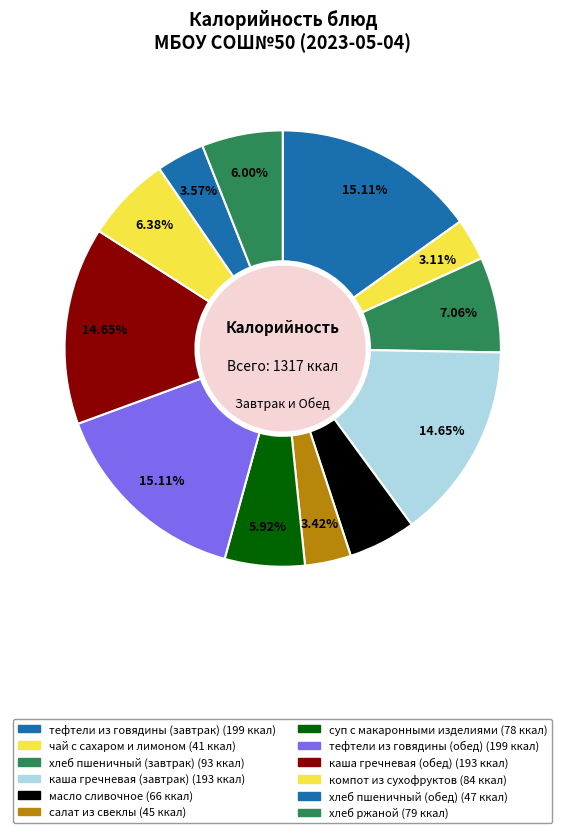

To the nearest percent, what is the difference between the хлеб пшеничный (завтрак) and чай с сахаром и лимоном slice percentages?

4%